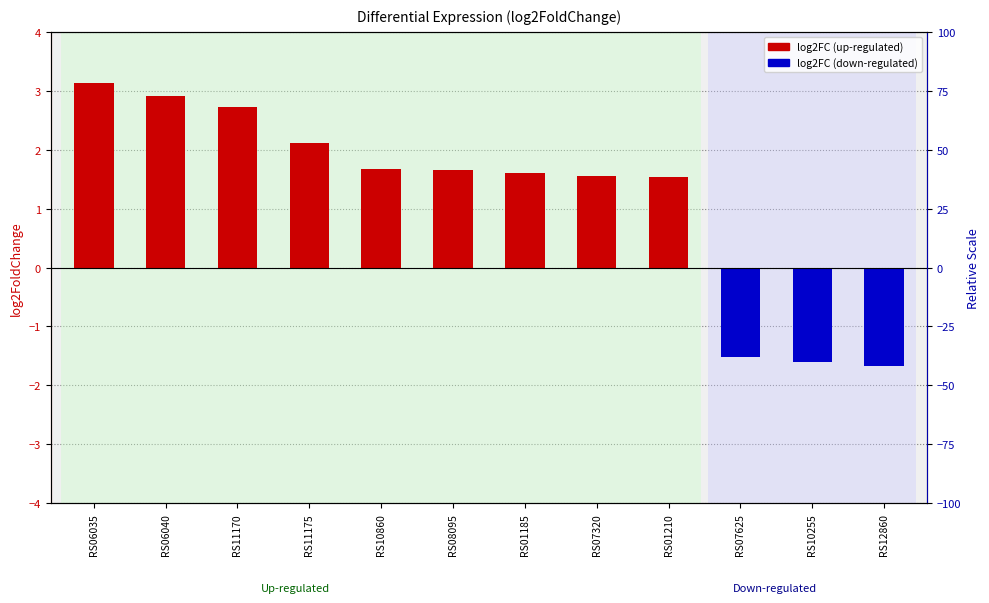

What position from the left is RS07320?

8